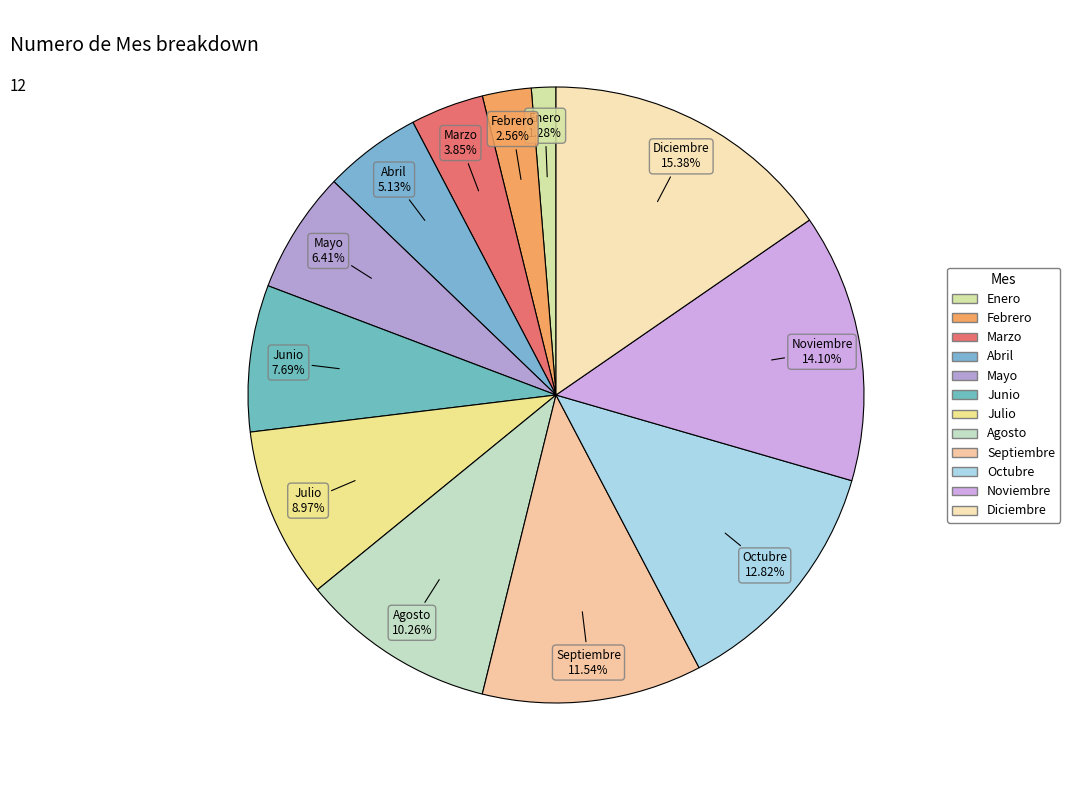

The Mayo slice represents 6% of the pie. True or false?

True